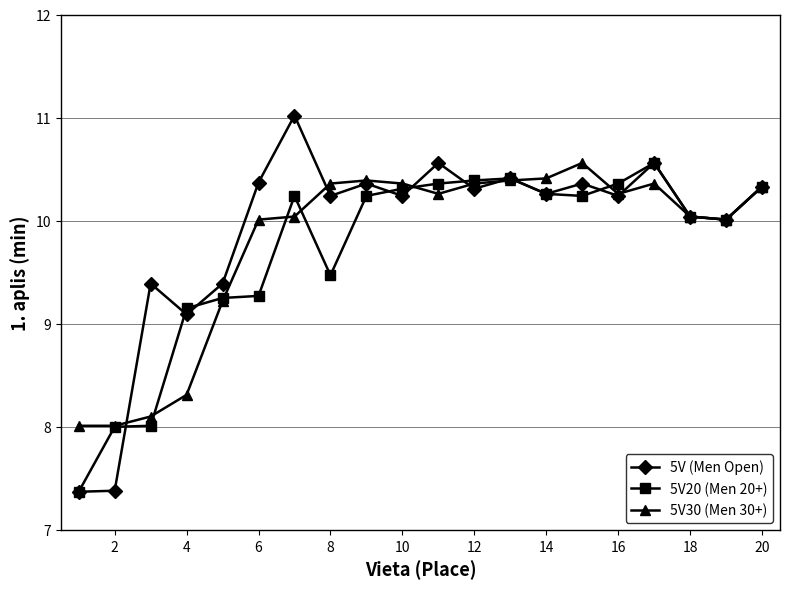

How many series are shown in this chart?

3